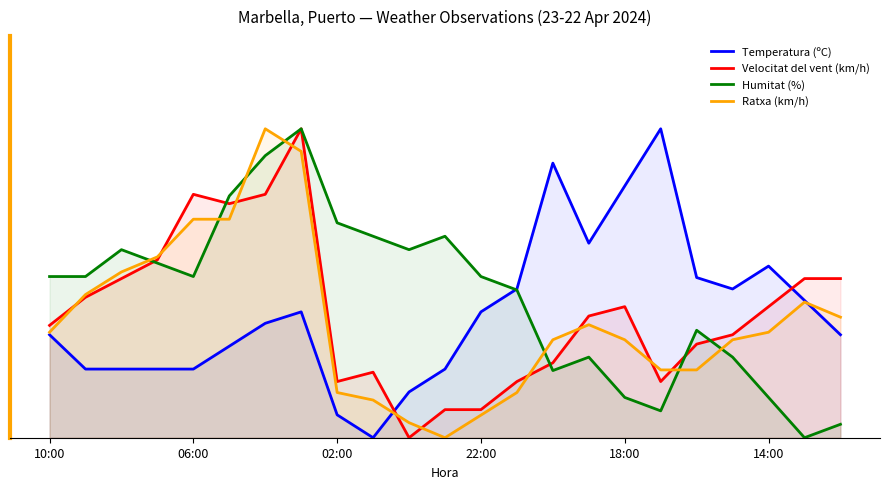

Where is Velocitat del vent (km/h) nearest to the value 0?

10